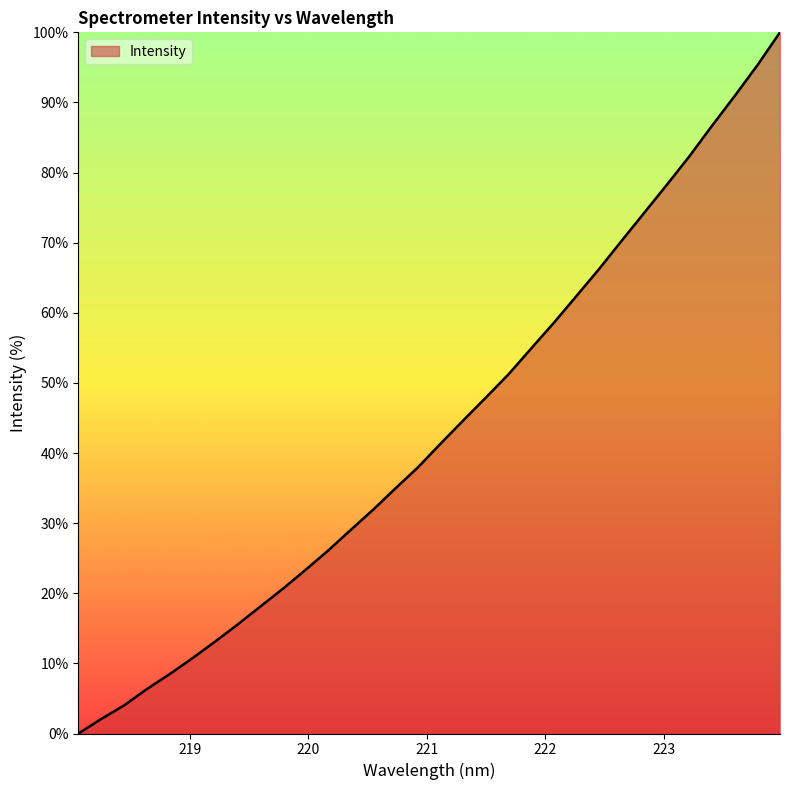

Does the chart display data point markers on the line(s)?

No